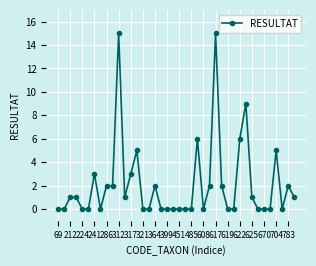

What is the value of the 28th point from the left?

2